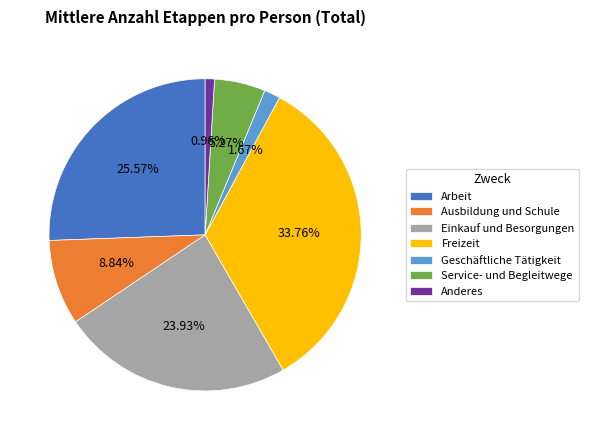

How much of the chart is everything except Anderes?

99.0%